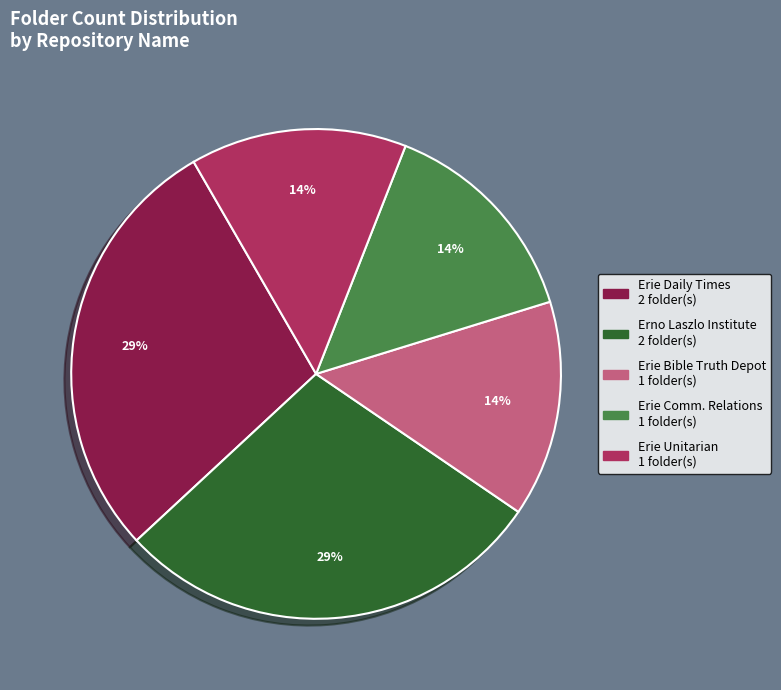

Does any single category account for the majority?

No